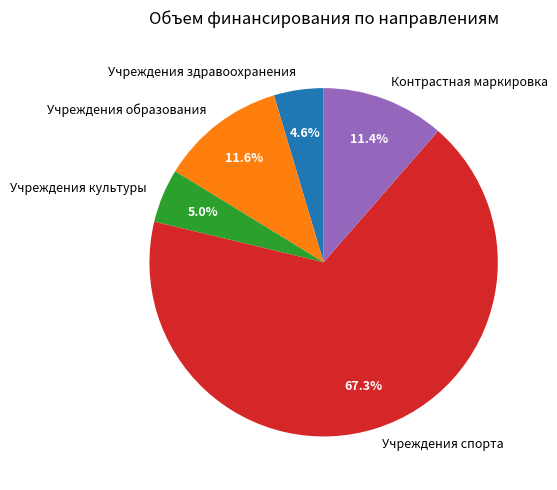

Is the sum of Учреждения спорта and Учреждения культуры greater than half?

Yes